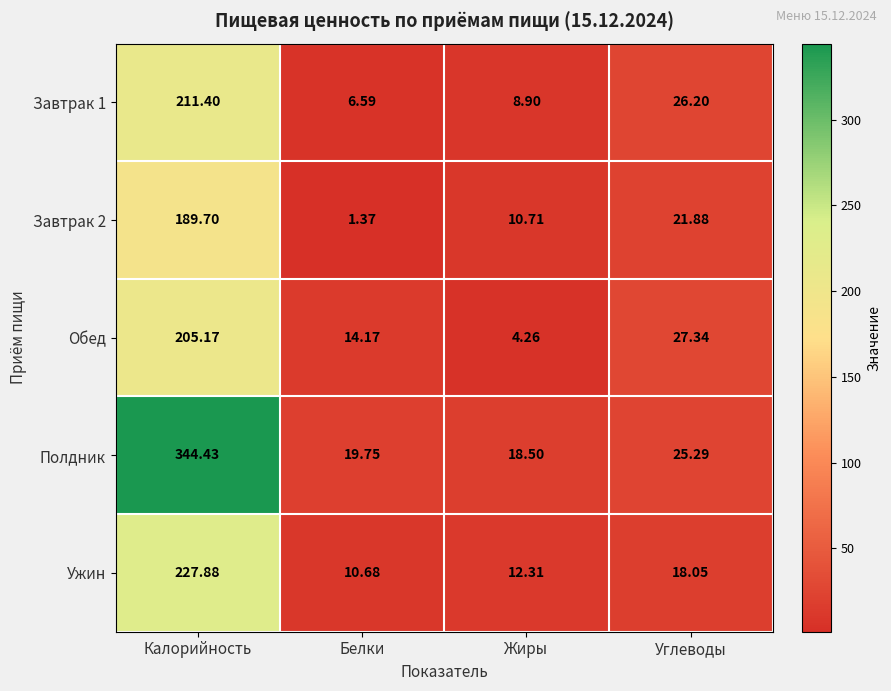

At which label does Ужин reach its minimum?

Белки